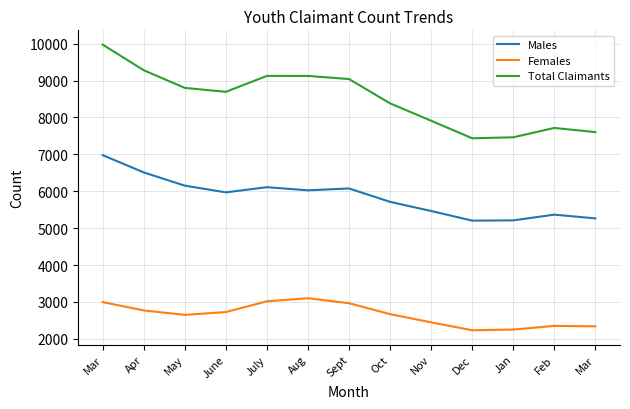

At which category does Males reach its first local peak?

July